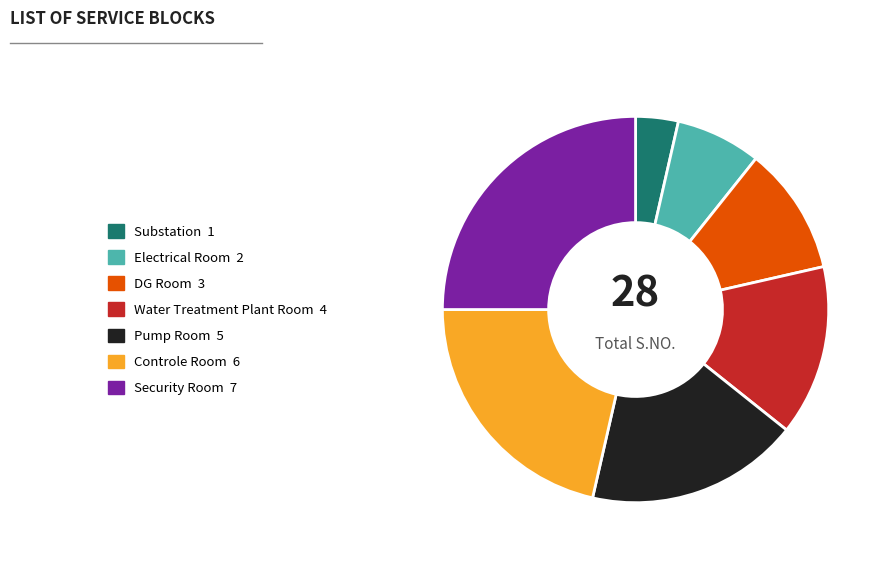

Which slice is the largest?

Security Room